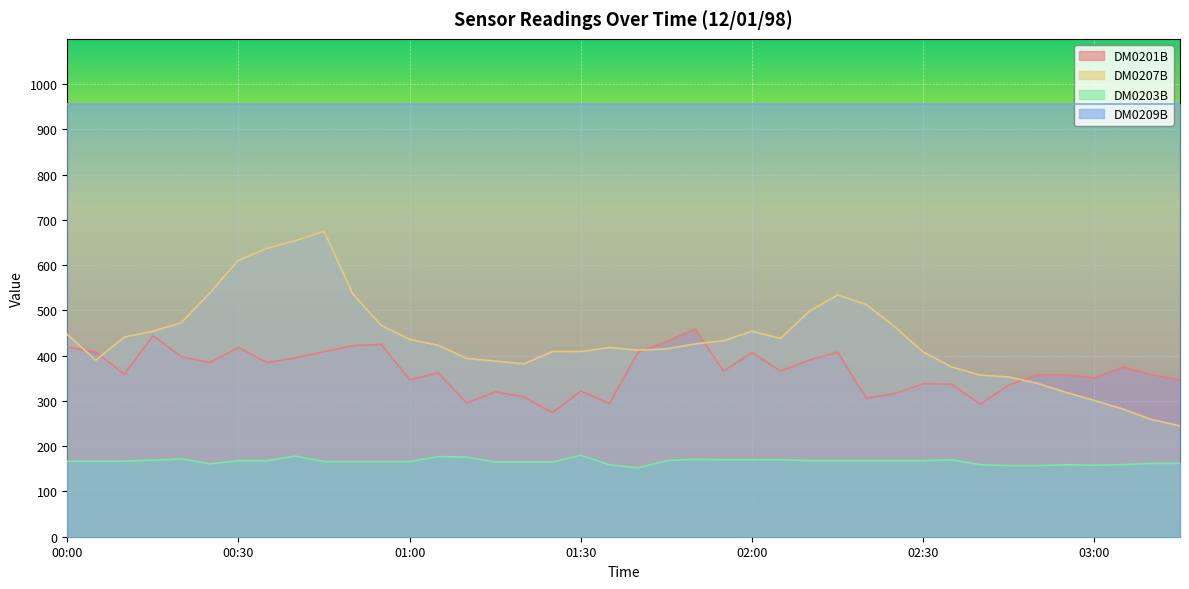

Count the number of data series in this chart.

4